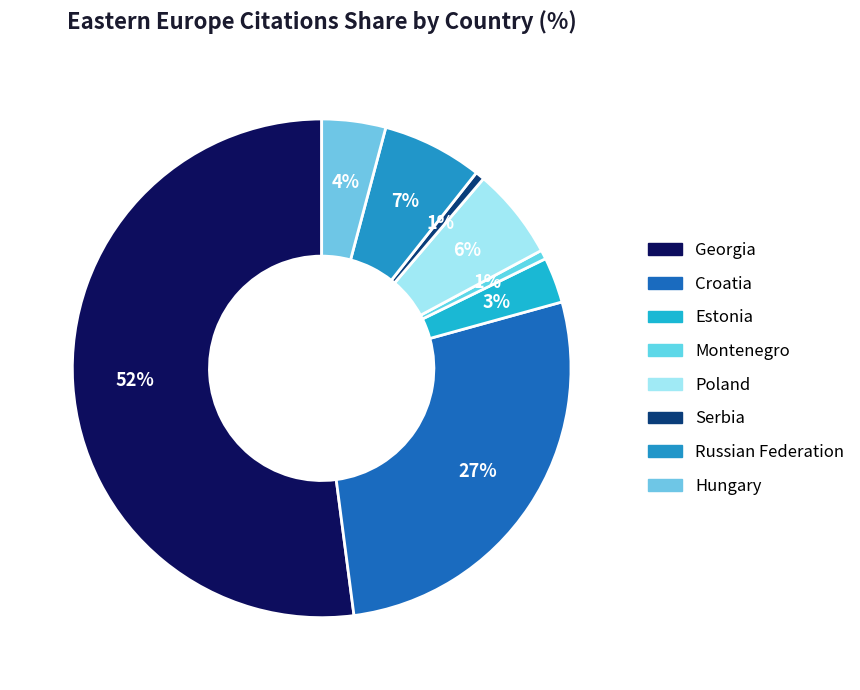

Is there any slice that represents more than half of the pie?

Yes